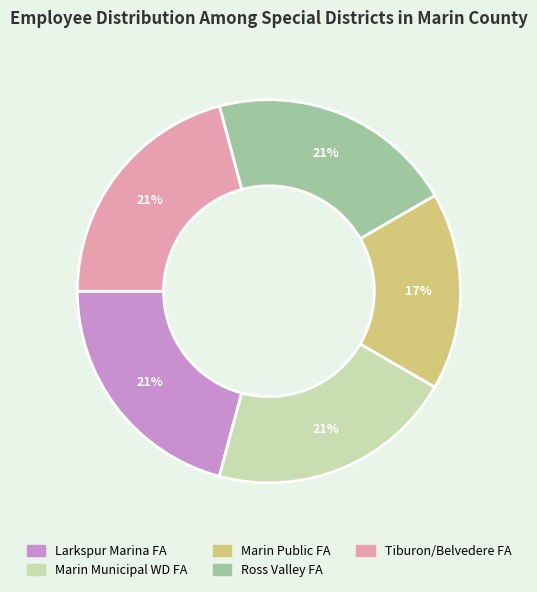

Is there any slice that represents more than half of the pie?

No